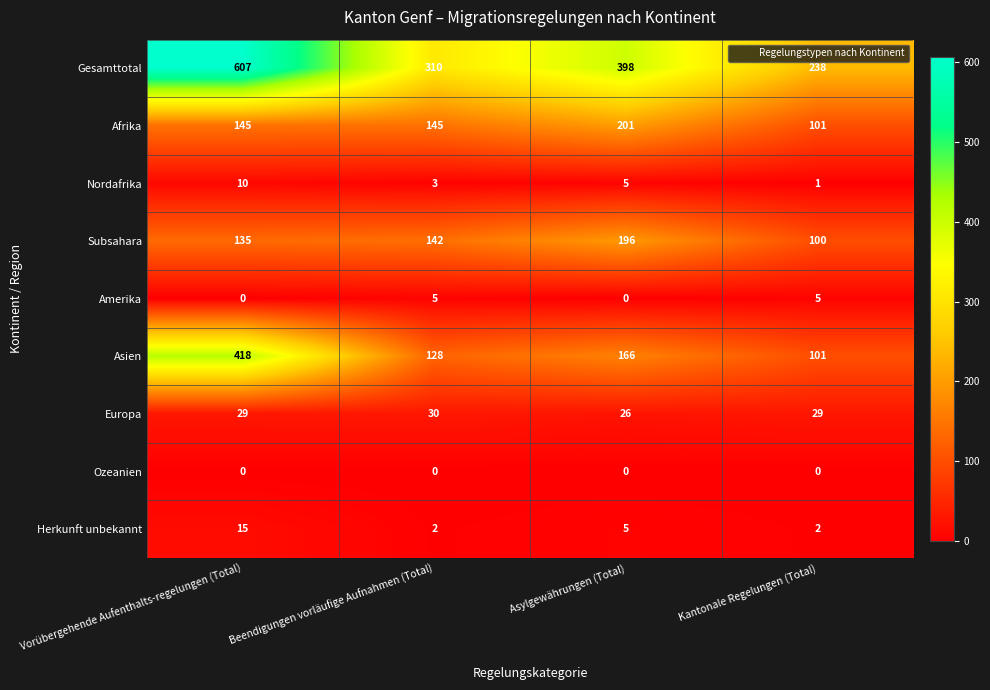

Which category has the highest value across all series?

Vorübergehende Aufenthalts-regelungen (Total)